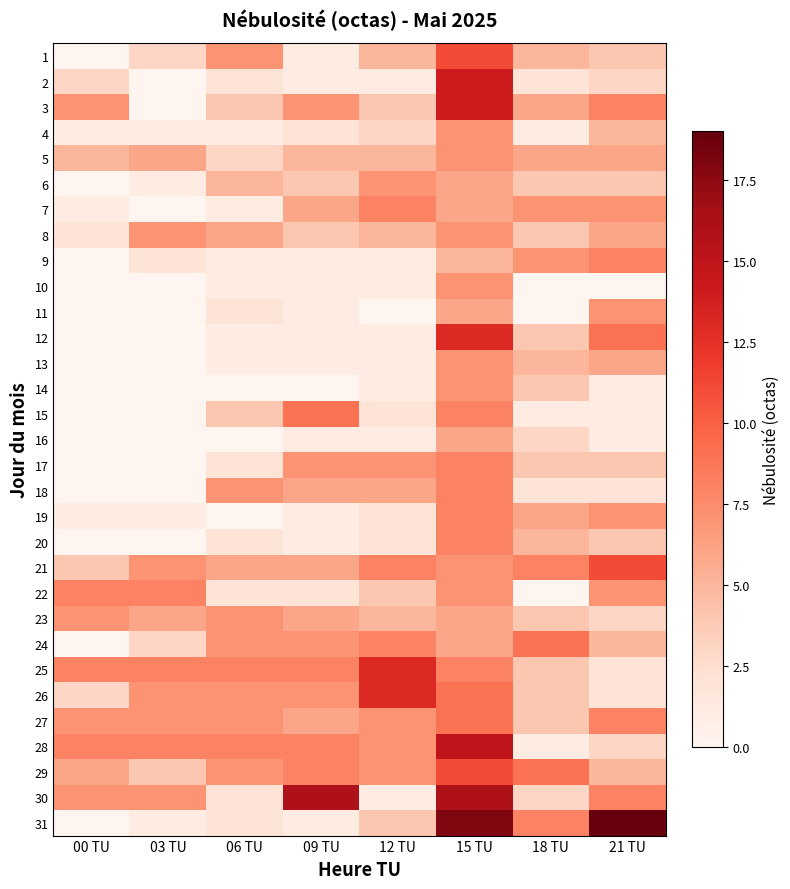

Reading left to right, extract all data points from this chart.

1: 00 TU=0	03 TU=3	06 TU=7	09 TU=1	12 TU=5	15 TU=11	18 TU=5	21 TU=4
2: 00 TU=3	03 TU=0	06 TU=2	09 TU=1	12 TU=1	15 TU=14	18 TU=2	21 TU=3
3: 00 TU=7	03 TU=0	06 TU=4	09 TU=7	12 TU=4	15 TU=14	18 TU=6	21 TU=8
4: 00 TU=1	03 TU=1	06 TU=1	09 TU=2	12 TU=3	15 TU=7	18 TU=1	21 TU=5
5: 00 TU=5	03 TU=6	06 TU=3	09 TU=5	12 TU=5	15 TU=7	18 TU=6	21 TU=6
6: 00 TU=0	03 TU=1	06 TU=5	09 TU=4	12 TU=7	15 TU=6	18 TU=4	21 TU=4
7: 00 TU=1	03 TU=0	06 TU=1	09 TU=6	12 TU=8	15 TU=6	18 TU=7	21 TU=7
8: 00 TU=2	03 TU=7	06 TU=6	09 TU=4	12 TU=5	15 TU=7	18 TU=4	21 TU=6
9: 00 TU=0	03 TU=2	06 TU=1	09 TU=1	12 TU=1	15 TU=5	18 TU=7	21 TU=8
10: 00 TU=0	03 TU=0	06 TU=1	09 TU=1	12 TU=1	15 TU=7	18 TU=0	21 TU=0
11: 00 TU=0	03 TU=0	06 TU=2	09 TU=1	12 TU=0	15 TU=6	18 TU=0	21 TU=7
12: 00 TU=0	03 TU=0	06 TU=1	09 TU=1	12 TU=1	15 TU=13	18 TU=4	21 TU=9
13: 00 TU=0	03 TU=0	06 TU=1	09 TU=1	12 TU=1	15 TU=7	18 TU=5	21 TU=6
14: 00 TU=0	03 TU=0	06 TU=0	09 TU=0	12 TU=1	15 TU=7	18 TU=4	21 TU=1
15: 00 TU=0	03 TU=0	06 TU=4	09 TU=9	12 TU=2	15 TU=8	18 TU=1	21 TU=1
16: 00 TU=0	03 TU=0	06 TU=0	09 TU=1	12 TU=1	15 TU=6	18 TU=3	21 TU=1
17: 00 TU=0	03 TU=0	06 TU=2	09 TU=7	12 TU=7	15 TU=8	18 TU=4	21 TU=4
18: 00 TU=0	03 TU=0	06 TU=7	09 TU=6	12 TU=6	15 TU=8	18 TU=2	21 TU=2
19: 00 TU=1	03 TU=1	06 TU=0	09 TU=1	12 TU=2	15 TU=8	18 TU=6	21 TU=7
20: 00 TU=0	03 TU=0	06 TU=2	09 TU=1	12 TU=2	15 TU=8	18 TU=5	21 TU=4
21: 00 TU=4	03 TU=7	06 TU=6	09 TU=6	12 TU=8	15 TU=7	18 TU=8	21 TU=11
22: 00 TU=8	03 TU=8	06 TU=2	09 TU=2	12 TU=4	15 TU=7	18 TU=0	21 TU=7
23: 00 TU=7	03 TU=6	06 TU=7	09 TU=6	12 TU=5	15 TU=6	18 TU=4	21 TU=3
24: 00 TU=0	03 TU=3	06 TU=7	09 TU=7	12 TU=8	15 TU=6	18 TU=9	21 TU=5
25: 00 TU=8	03 TU=8	06 TU=8	09 TU=8	12 TU=13	15 TU=8	18 TU=4	21 TU=2
26: 00 TU=3	03 TU=7	06 TU=7	09 TU=7	12 TU=13	15 TU=9	18 TU=4	21 TU=2
27: 00 TU=7	03 TU=7	06 TU=7	09 TU=6	12 TU=7	15 TU=9	18 TU=4	21 TU=8
28: 00 TU=8	03 TU=8	06 TU=8	09 TU=8	12 TU=7	15 TU=15	18 TU=1	21 TU=3
29: 00 TU=6	03 TU=4	06 TU=7	09 TU=8	12 TU=7	15 TU=11	18 TU=9	21 TU=5
30: 00 TU=7	03 TU=7	06 TU=2	09 TU=16	12 TU=1	15 TU=16	18 TU=3	21 TU=8
31: 00 TU=0	03 TU=1	06 TU=2	09 TU=1	12 TU=4	15 TU=18	18 TU=8	21 TU=19